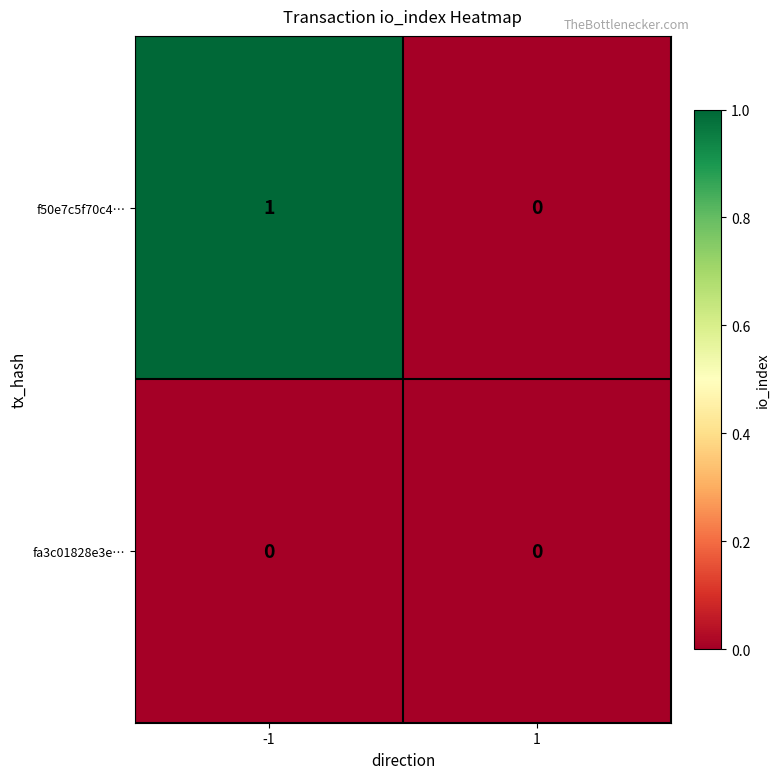

Reading left to right, transcribe all the data shown in this chart.

f50e7c5f70c4…: 1	0
fa3c01828e3e…: 0	0